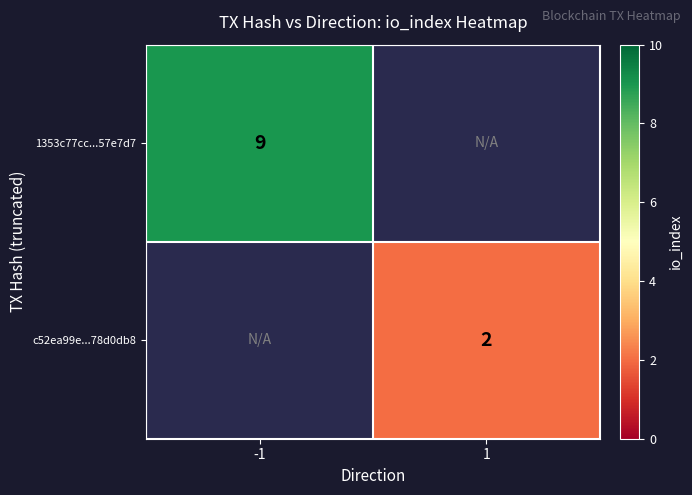

The value of 1353c77cc...57e7d7 at -1 is 3. True or false?

False